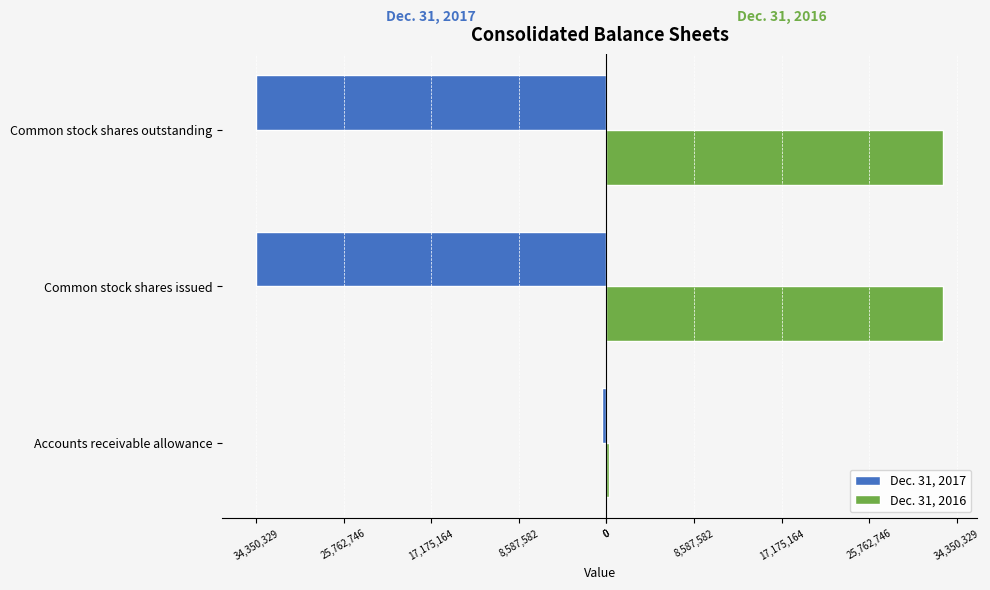

What is the difference between the second highest and minimum values in the Dec. 31, 2016 series?

32736865